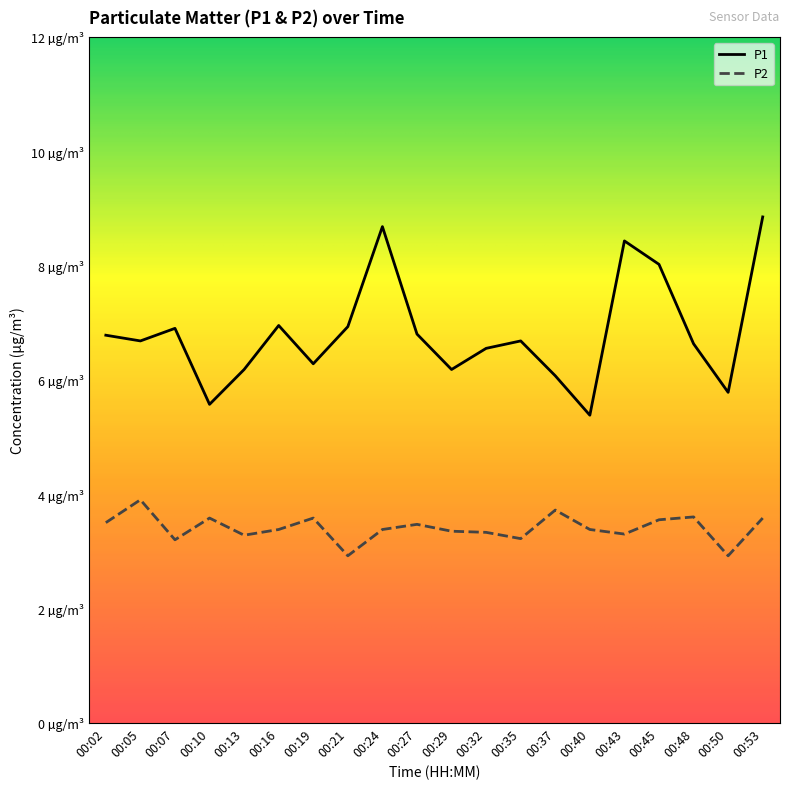

What is the difference between the maximum and minimum values in the P2 series?

1.0